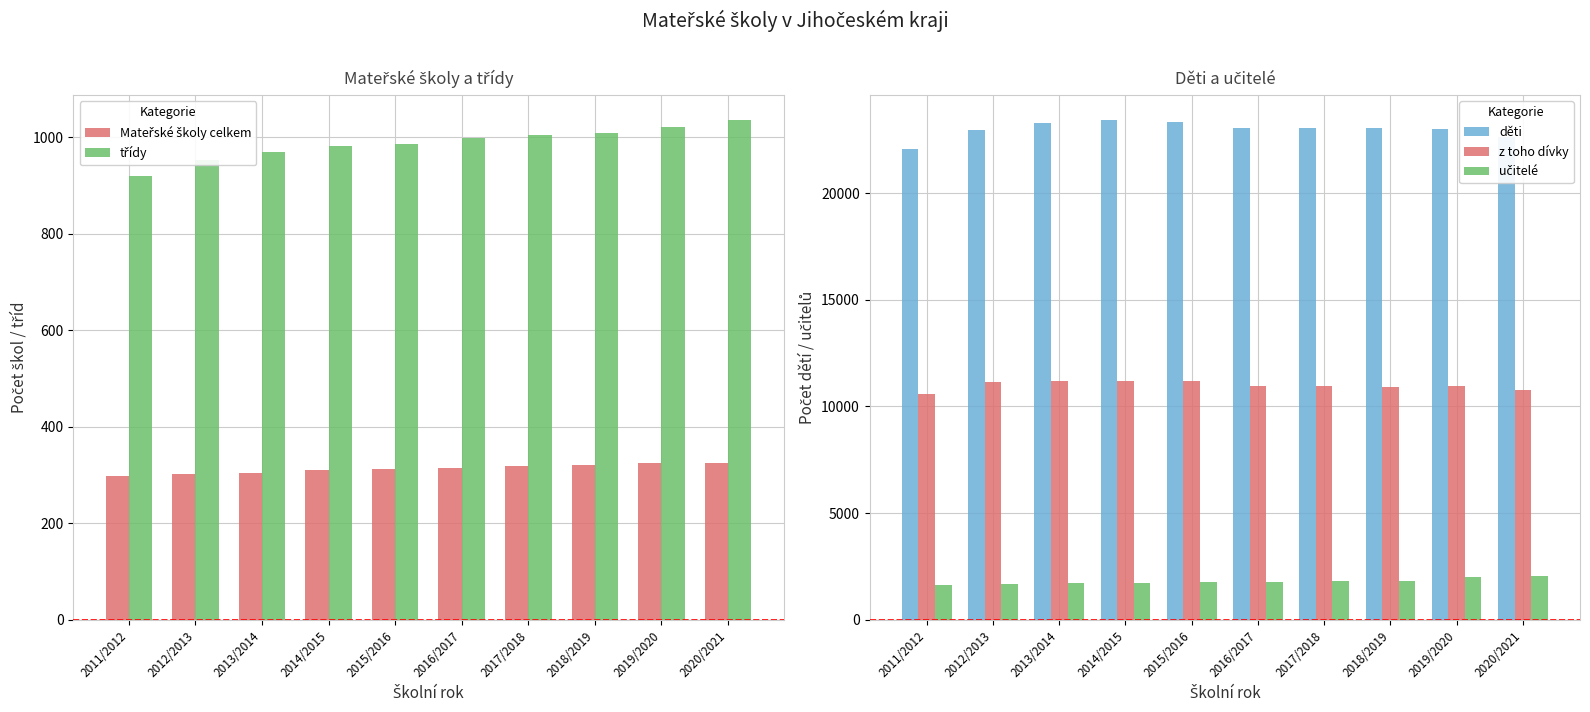

What value does the z toho dívky series have at 2014/2015?

11197.0